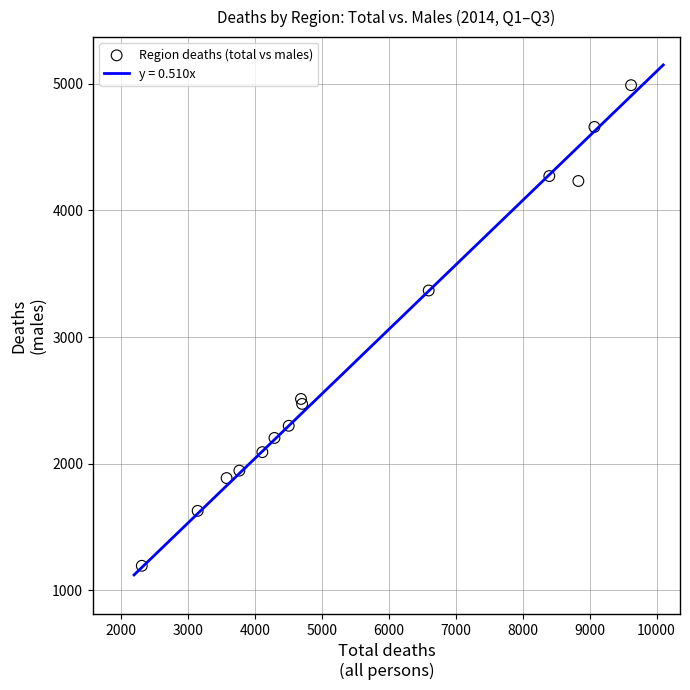

What Y value in the scatter plot is closest to 3091?

3368